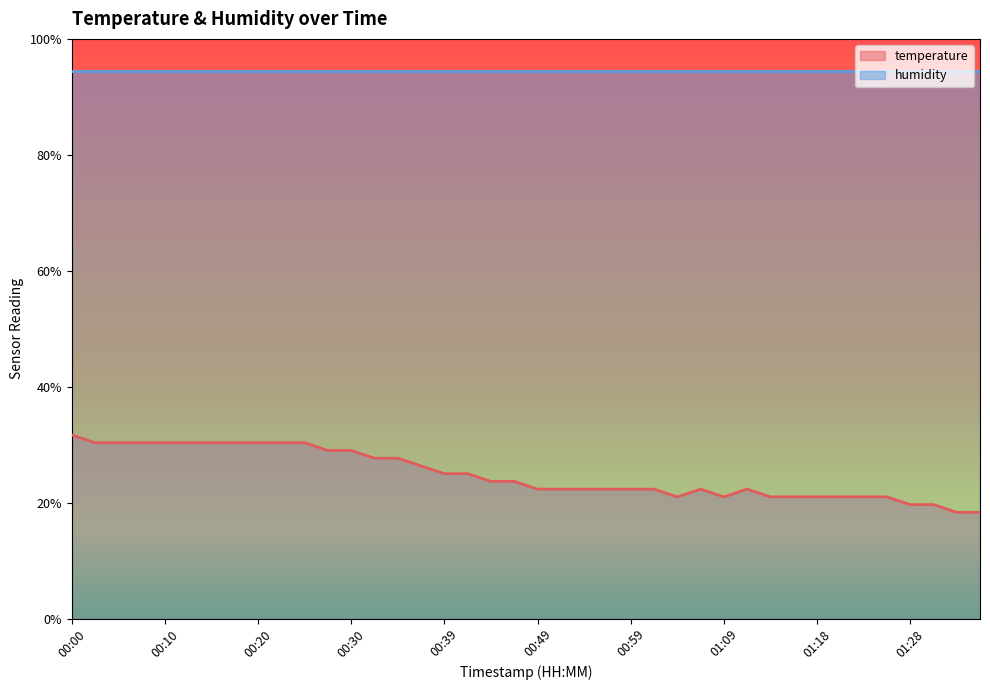

What is the sum of the values at 00:30 and 00:52?

51.3